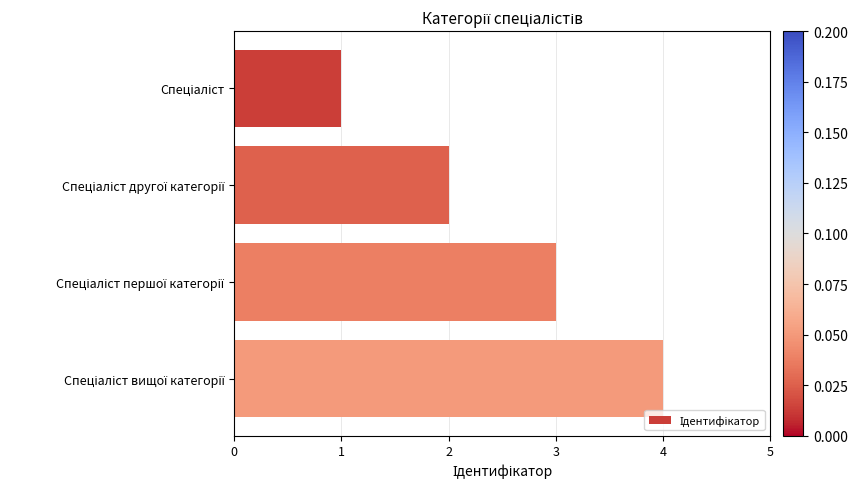

What is the maximum value shown in the chart?

4